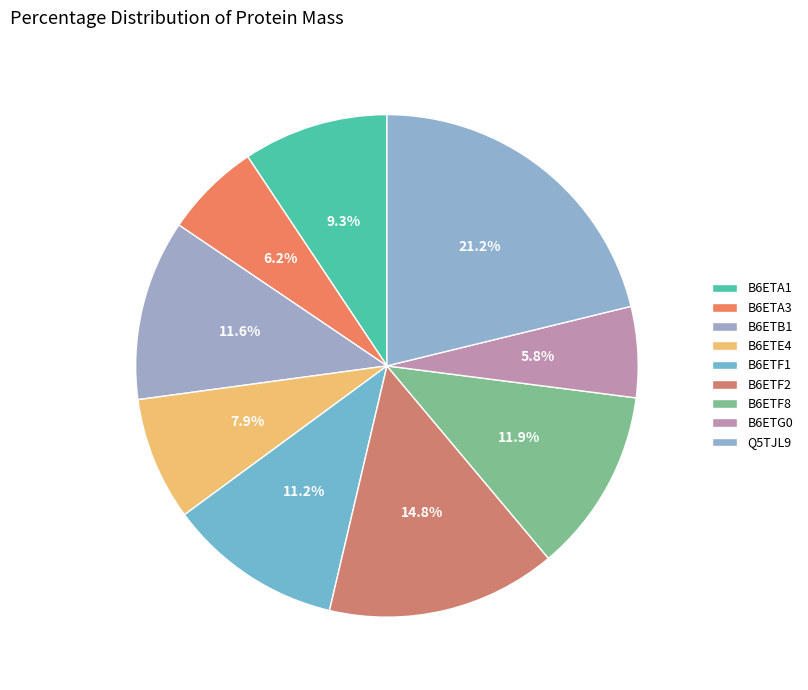

How many slices are in this pie chart?

9